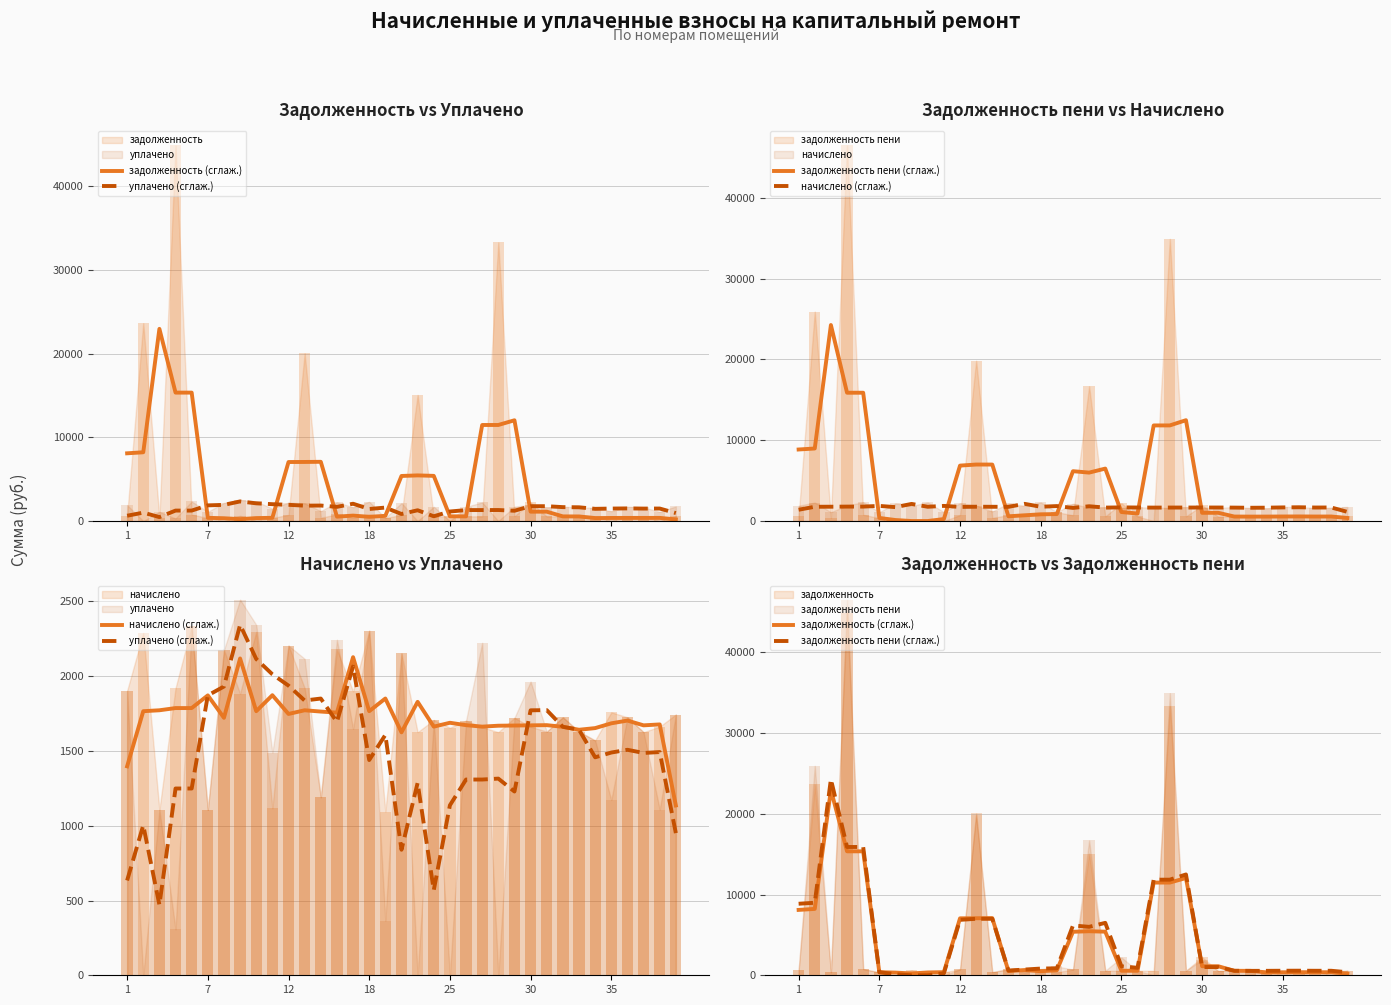

Which series has the widest spread of values?

задолженность пени (сглаж.)